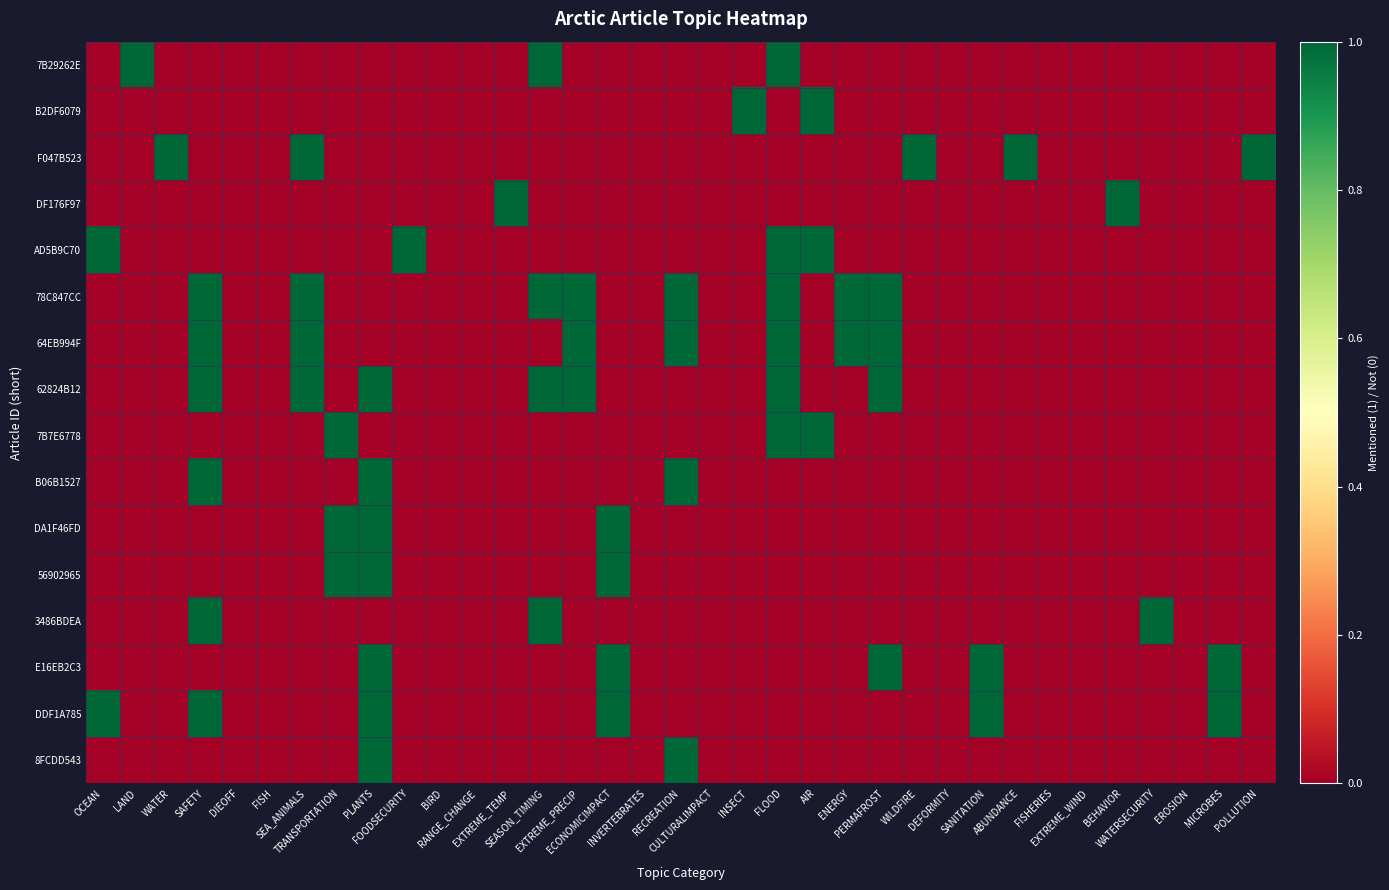

Reading left to right, list all the values displayed in this chart.

7B29262E: OCEAN=0	LAND=1	WATER=0	SAFETY=0	DIEOFF=0	FISH=0	SEA_ANIMALS=0	TRANSPORTATION=0	PLANTS=0	FOODSECURITY=0	BIRD=0	RANGE_CHANGE=0	EXTREME_TEMP=0	SEASON_TIMING=1	EXTREME_PRECIP=0	ECONOMICIMPACT=0	INVERTEBRATES=0	RECREATION=0	CULTURALIMPACT=0	INSECT=0	FLOOD=1	AIR=0	ENERGY=0	PERMAFROST=0	WILDFIRE=0	DEFORMITY=0	SANITATION=0	ABUNDANCE=0	FISHERIES=0	EXTREME_WIND=0	BEHAVIOR=0	WATERSECURITY=0	EROSION=0	MICROBES=0	POLLUTION=0
B2DF6079: OCEAN=0	LAND=0	WATER=0	SAFETY=0	DIEOFF=0	FISH=0	SEA_ANIMALS=0	TRANSPORTATION=0	PLANTS=0	FOODSECURITY=0	BIRD=0	RANGE_CHANGE=0	EXTREME_TEMP=0	SEASON_TIMING=0	EXTREME_PRECIP=0	ECONOMICIMPACT=0	INVERTEBRATES=0	RECREATION=0	CULTURALIMPACT=0	INSECT=1	FLOOD=0	AIR=1	ENERGY=0	PERMAFROST=0	WILDFIRE=0	DEFORMITY=0	SANITATION=0	ABUNDANCE=0	FISHERIES=0	EXTREME_WIND=0	BEHAVIOR=0	WATERSECURITY=0	EROSION=0	MICROBES=0	POLLUTION=0
F047B523: OCEAN=0	LAND=0	WATER=1	SAFETY=0	DIEOFF=0	FISH=0	SEA_ANIMALS=1	TRANSPORTATION=0	PLANTS=0	FOODSECURITY=0	BIRD=0	RANGE_CHANGE=0	EXTREME_TEMP=0	SEASON_TIMING=0	EXTREME_PRECIP=0	ECONOMICIMPACT=0	INVERTEBRATES=0	RECREATION=0	CULTURALIMPACT=0	INSECT=0	FLOOD=0	AIR=0	ENERGY=0	PERMAFROST=0	WILDFIRE=1	DEFORMITY=0	SANITATION=0	ABUNDANCE=1	FISHERIES=0	EXTREME_WIND=0	BEHAVIOR=0	WATERSECURITY=0	EROSION=0	MICROBES=0	POLLUTION=1
DF176F97: OCEAN=0	LAND=0	WATER=0	SAFETY=0	DIEOFF=0	FISH=0	SEA_ANIMALS=0	TRANSPORTATION=0	PLANTS=0	FOODSECURITY=0	BIRD=0	RANGE_CHANGE=0	EXTREME_TEMP=1	SEASON_TIMING=0	EXTREME_PRECIP=0	ECONOMICIMPACT=0	INVERTEBRATES=0	RECREATION=0	CULTURALIMPACT=0	INSECT=0	FLOOD=0	AIR=0	ENERGY=0	PERMAFROST=0	WILDFIRE=0	DEFORMITY=0	SANITATION=0	ABUNDANCE=0	FISHERIES=0	EXTREME_WIND=0	BEHAVIOR=1	WATERSECURITY=0	EROSION=0	MICROBES=0	POLLUTION=0
AD5B9C70: OCEAN=1	LAND=0	WATER=0	SAFETY=0	DIEOFF=0	FISH=0	SEA_ANIMALS=0	TRANSPORTATION=0	PLANTS=0	FOODSECURITY=1	BIRD=0	RANGE_CHANGE=0	EXTREME_TEMP=0	SEASON_TIMING=0	EXTREME_PRECIP=0	ECONOMICIMPACT=0	INVERTEBRATES=0	RECREATION=0	CULTURALIMPACT=0	INSECT=0	FLOOD=1	AIR=1	ENERGY=0	PERMAFROST=0	WILDFIRE=0	DEFORMITY=0	SANITATION=0	ABUNDANCE=0	FISHERIES=0	EXTREME_WIND=0	BEHAVIOR=0	WATERSECURITY=0	EROSION=0	MICROBES=0	POLLUTION=0
78C847CC: OCEAN=0	LAND=0	WATER=0	SAFETY=1	DIEOFF=0	FISH=0	SEA_ANIMALS=1	TRANSPORTATION=0	PLANTS=0	FOODSECURITY=0	BIRD=0	RANGE_CHANGE=0	EXTREME_TEMP=0	SEASON_TIMING=1	EXTREME_PRECIP=1	ECONOMICIMPACT=0	INVERTEBRATES=0	RECREATION=1	CULTURALIMPACT=0	INSECT=0	FLOOD=1	AIR=0	ENERGY=1	PERMAFROST=1	WILDFIRE=0	DEFORMITY=0	SANITATION=0	ABUNDANCE=0	FISHERIES=0	EXTREME_WIND=0	BEHAVIOR=0	WATERSECURITY=0	EROSION=0	MICROBES=0	POLLUTION=0
64EB994F: OCEAN=0	LAND=0	WATER=0	SAFETY=1	DIEOFF=0	FISH=0	SEA_ANIMALS=1	TRANSPORTATION=0	PLANTS=0	FOODSECURITY=0	BIRD=0	RANGE_CHANGE=0	EXTREME_TEMP=0	SEASON_TIMING=0	EXTREME_PRECIP=1	ECONOMICIMPACT=0	INVERTEBRATES=0	RECREATION=1	CULTURALIMPACT=0	INSECT=0	FLOOD=1	AIR=0	ENERGY=1	PERMAFROST=1	WILDFIRE=0	DEFORMITY=0	SANITATION=0	ABUNDANCE=0	FISHERIES=0	EXTREME_WIND=0	BEHAVIOR=0	WATERSECURITY=0	EROSION=0	MICROBES=0	POLLUTION=0
62824B12: OCEAN=0	LAND=0	WATER=0	SAFETY=1	DIEOFF=0	FISH=0	SEA_ANIMALS=1	TRANSPORTATION=0	PLANTS=1	FOODSECURITY=0	BIRD=0	RANGE_CHANGE=0	EXTREME_TEMP=0	SEASON_TIMING=1	EXTREME_PRECIP=1	ECONOMICIMPACT=0	INVERTEBRATES=0	RECREATION=0	CULTURALIMPACT=0	INSECT=0	FLOOD=1	AIR=0	ENERGY=0	PERMAFROST=1	WILDFIRE=0	DEFORMITY=0	SANITATION=0	ABUNDANCE=0	FISHERIES=0	EXTREME_WIND=0	BEHAVIOR=0	WATERSECURITY=0	EROSION=0	MICROBES=0	POLLUTION=0
7B7E6778: OCEAN=0	LAND=0	WATER=0	SAFETY=0	DIEOFF=0	FISH=0	SEA_ANIMALS=0	TRANSPORTATION=1	PLANTS=0	FOODSECURITY=0	BIRD=0	RANGE_CHANGE=0	EXTREME_TEMP=0	SEASON_TIMING=0	EXTREME_PRECIP=0	ECONOMICIMPACT=0	INVERTEBRATES=0	RECREATION=0	CULTURALIMPACT=0	INSECT=0	FLOOD=1	AIR=1	ENERGY=0	PERMAFROST=0	WILDFIRE=0	DEFORMITY=0	SANITATION=0	ABUNDANCE=0	FISHERIES=0	EXTREME_WIND=0	BEHAVIOR=0	WATERSECURITY=0	EROSION=0	MICROBES=0	POLLUTION=0
B06B1527: OCEAN=0	LAND=0	WATER=0	SAFETY=1	DIEOFF=0	FISH=0	SEA_ANIMALS=0	TRANSPORTATION=0	PLANTS=1	FOODSECURITY=0	BIRD=0	RANGE_CHANGE=0	EXTREME_TEMP=0	SEASON_TIMING=0	EXTREME_PRECIP=0	ECONOMICIMPACT=0	INVERTEBRATES=0	RECREATION=1	CULTURALIMPACT=0	INSECT=0	FLOOD=0	AIR=0	ENERGY=0	PERMAFROST=0	WILDFIRE=0	DEFORMITY=0	SANITATION=0	ABUNDANCE=0	FISHERIES=0	EXTREME_WIND=0	BEHAVIOR=0	WATERSECURITY=0	EROSION=0	MICROBES=0	POLLUTION=0
DA1F46FD: OCEAN=0	LAND=0	WATER=0	SAFETY=0	DIEOFF=0	FISH=0	SEA_ANIMALS=0	TRANSPORTATION=1	PLANTS=1	FOODSECURITY=0	BIRD=0	RANGE_CHANGE=0	EXTREME_TEMP=0	SEASON_TIMING=0	EXTREME_PRECIP=0	ECONOMICIMPACT=1	INVERTEBRATES=0	RECREATION=0	CULTURALIMPACT=0	INSECT=0	FLOOD=0	AIR=0	ENERGY=0	PERMAFROST=0	WILDFIRE=0	DEFORMITY=0	SANITATION=0	ABUNDANCE=0	FISHERIES=0	EXTREME_WIND=0	BEHAVIOR=0	WATERSECURITY=0	EROSION=0	MICROBES=0	POLLUTION=0
56902965: OCEAN=0	LAND=0	WATER=0	SAFETY=0	DIEOFF=0	FISH=0	SEA_ANIMALS=0	TRANSPORTATION=1	PLANTS=1	FOODSECURITY=0	BIRD=0	RANGE_CHANGE=0	EXTREME_TEMP=0	SEASON_TIMING=0	EXTREME_PRECIP=0	ECONOMICIMPACT=1	INVERTEBRATES=0	RECREATION=0	CULTURALIMPACT=0	INSECT=0	FLOOD=0	AIR=0	ENERGY=0	PERMAFROST=0	WILDFIRE=0	DEFORMITY=0	SANITATION=0	ABUNDANCE=0	FISHERIES=0	EXTREME_WIND=0	BEHAVIOR=0	WATERSECURITY=0	EROSION=0	MICROBES=0	POLLUTION=0
3486BDEA: OCEAN=0	LAND=0	WATER=0	SAFETY=1	DIEOFF=0	FISH=0	SEA_ANIMALS=0	TRANSPORTATION=0	PLANTS=0	FOODSECURITY=0	BIRD=0	RANGE_CHANGE=0	EXTREME_TEMP=0	SEASON_TIMING=1	EXTREME_PRECIP=0	ECONOMICIMPACT=0	INVERTEBRATES=0	RECREATION=0	CULTURALIMPACT=0	INSECT=0	FLOOD=0	AIR=0	ENERGY=0	PERMAFROST=0	WILDFIRE=0	DEFORMITY=0	SANITATION=0	ABUNDANCE=0	FISHERIES=0	EXTREME_WIND=0	BEHAVIOR=0	WATERSECURITY=1	EROSION=0	MICROBES=0	POLLUTION=0
E16EB2C3: OCEAN=0	LAND=0	WATER=0	SAFETY=0	DIEOFF=0	FISH=0	SEA_ANIMALS=0	TRANSPORTATION=0	PLANTS=1	FOODSECURITY=0	BIRD=0	RANGE_CHANGE=0	EXTREME_TEMP=0	SEASON_TIMING=0	EXTREME_PRECIP=0	ECONOMICIMPACT=1	INVERTEBRATES=0	RECREATION=0	CULTURALIMPACT=0	INSECT=0	FLOOD=0	AIR=0	ENERGY=0	PERMAFROST=1	WILDFIRE=0	DEFORMITY=0	SANITATION=1	ABUNDANCE=0	FISHERIES=0	EXTREME_WIND=0	BEHAVIOR=0	WATERSECURITY=0	EROSION=0	MICROBES=1	POLLUTION=0
DDF1A785: OCEAN=1	LAND=0	WATER=0	SAFETY=1	DIEOFF=0	FISH=0	SEA_ANIMALS=0	TRANSPORTATION=0	PLANTS=1	FOODSECURITY=0	BIRD=0	RANGE_CHANGE=0	EXTREME_TEMP=0	SEASON_TIMING=0	EXTREME_PRECIP=0	ECONOMICIMPACT=1	INVERTEBRATES=0	RECREATION=0	CULTURALIMPACT=0	INSECT=0	FLOOD=0	AIR=0	ENERGY=0	PERMAFROST=0	WILDFIRE=0	DEFORMITY=0	SANITATION=1	ABUNDANCE=0	FISHERIES=0	EXTREME_WIND=0	BEHAVIOR=0	WATERSECURITY=0	EROSION=0	MICROBES=1	POLLUTION=0
8FCDD543: OCEAN=0	LAND=0	WATER=0	SAFETY=0	DIEOFF=0	FISH=0	SEA_ANIMALS=0	TRANSPORTATION=0	PLANTS=1	FOODSECURITY=0	BIRD=0	RANGE_CHANGE=0	EXTREME_TEMP=0	SEASON_TIMING=0	EXTREME_PRECIP=0	ECONOMICIMPACT=0	INVERTEBRATES=0	RECREATION=1	CULTURALIMPACT=0	INSECT=0	FLOOD=0	AIR=0	ENERGY=0	PERMAFROST=0	WILDFIRE=0	DEFORMITY=0	SANITATION=0	ABUNDANCE=0	FISHERIES=0	EXTREME_WIND=0	BEHAVIOR=0	WATERSECURITY=0	EROSION=0	MICROBES=0	POLLUTION=0